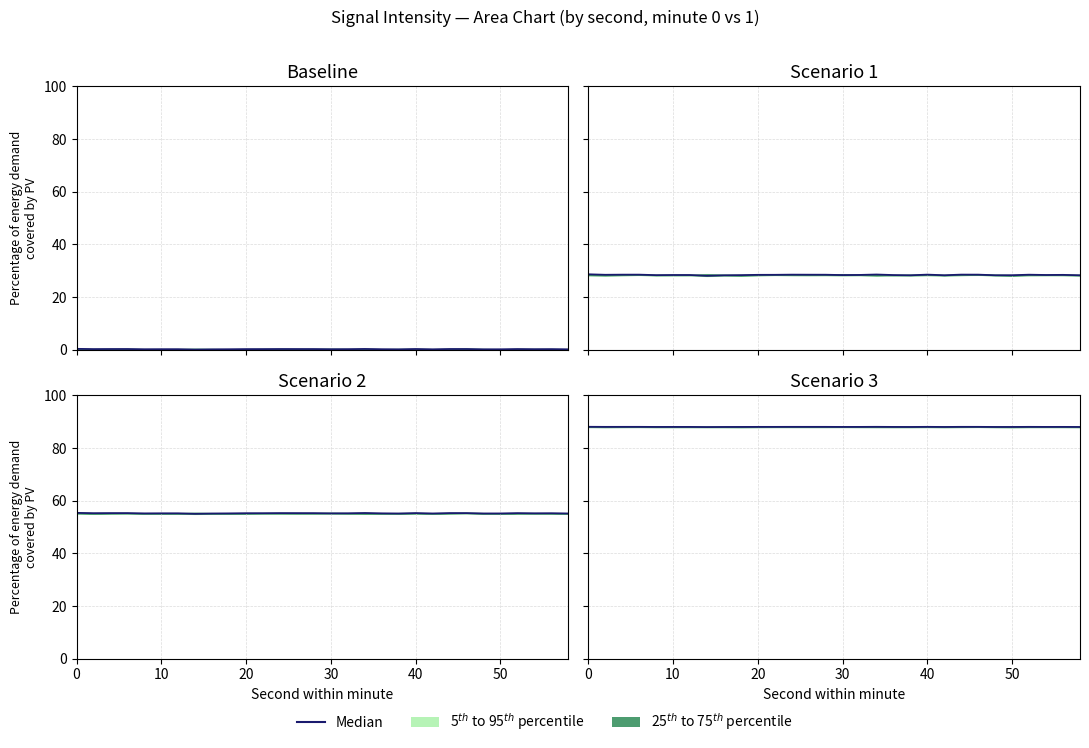

The chart shows a value of 42.6 at 23. True or false?

False